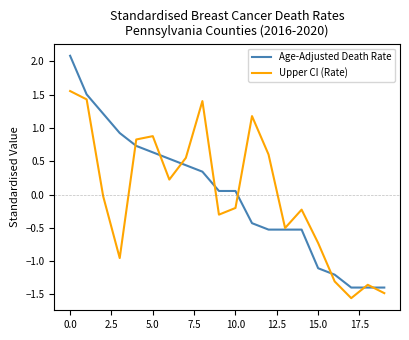

What is the maximum value for Age-Adjusted Death Rate?

2.1